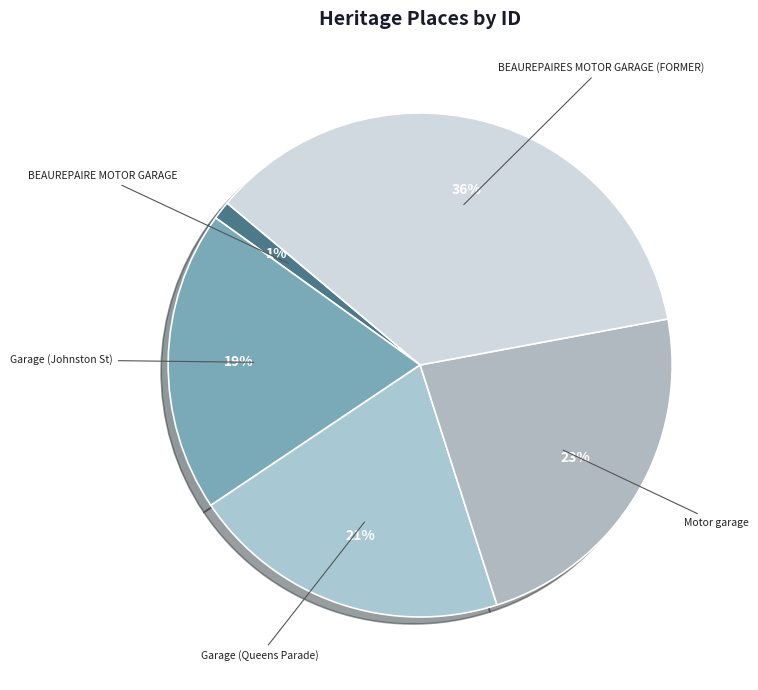

Is there any slice that represents more than half of the pie?

No